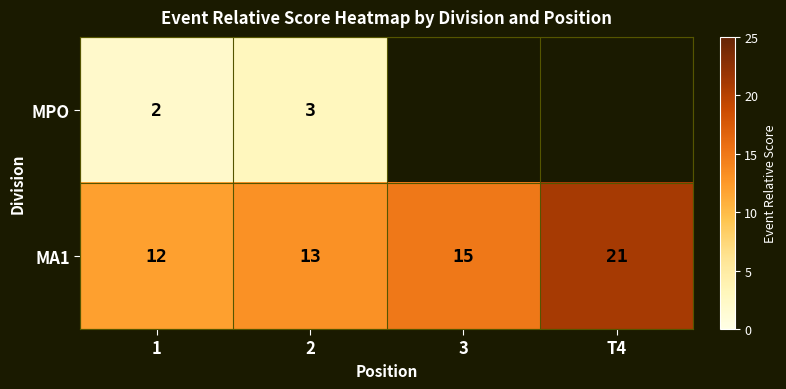

List the labels in order of MA1 value, largest first.

T4, 3, 2, 1